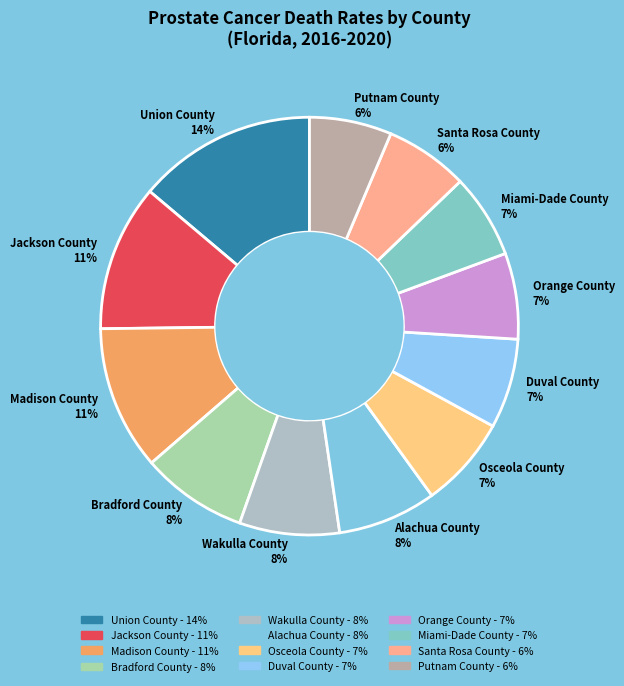

True or false: Osceola County accounts for 7% of the total.

True